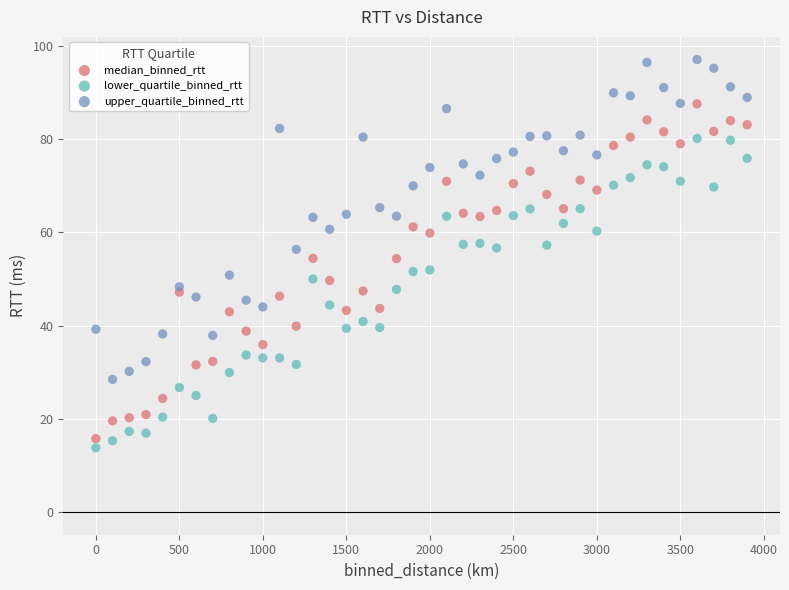

Across all data points, what is the range of Y values (max minus min)?

83.3